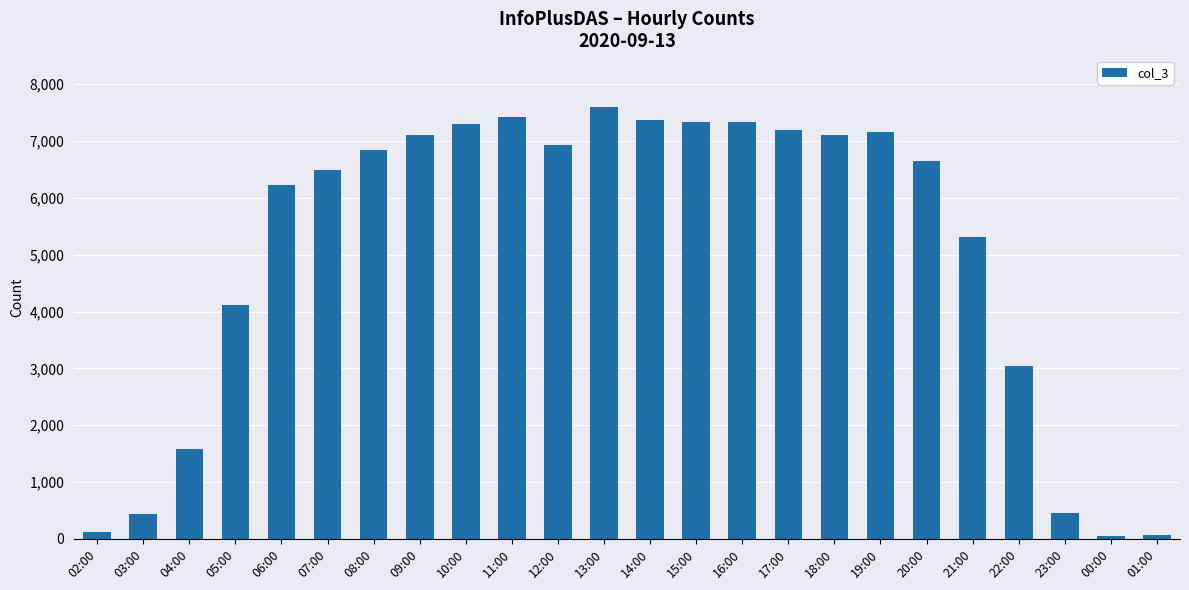

What is the maximum value shown in the chart?

7597